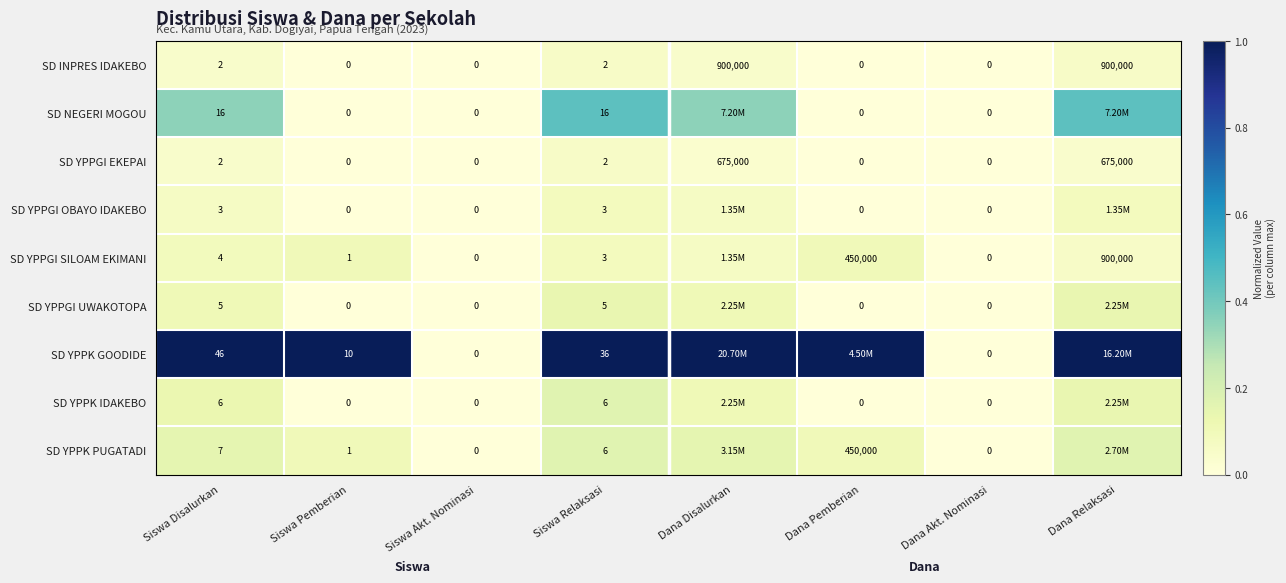

Which series changed the most between Siswa Relaksasi and Dana Akt. Nominasi?

SD YPPK GOODIDE